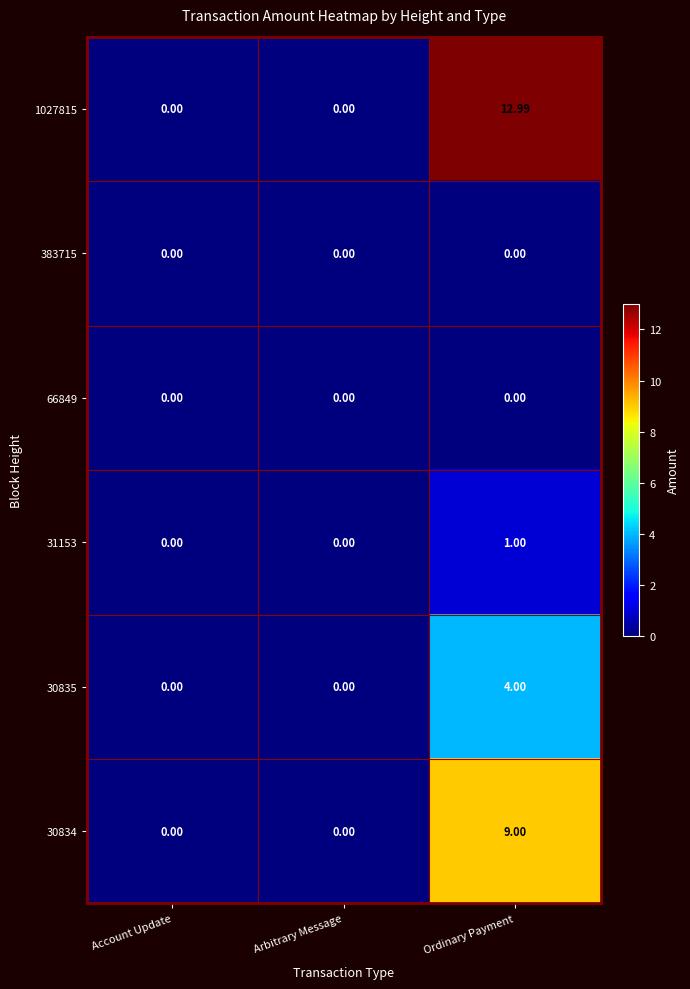

What is the spread (max minus min) of values at Ordinary Payment?

13.0